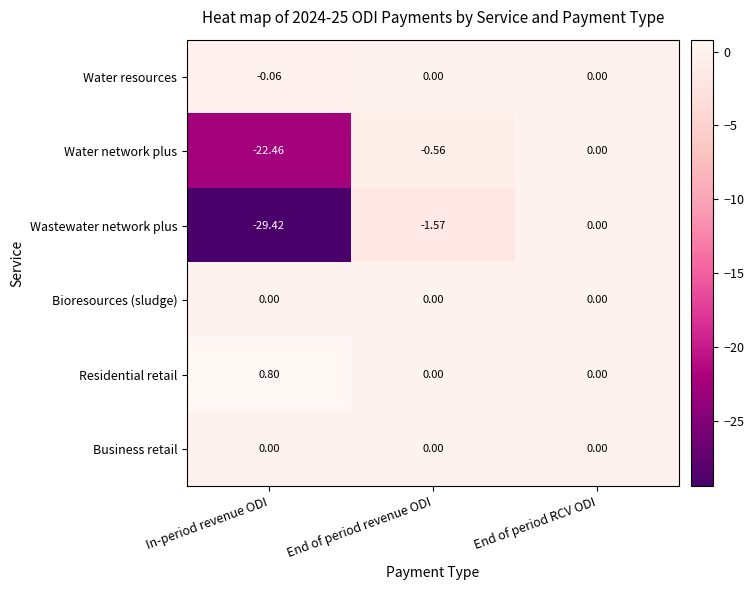

Which category has the lowest value across all series?

In-period revenue ODI